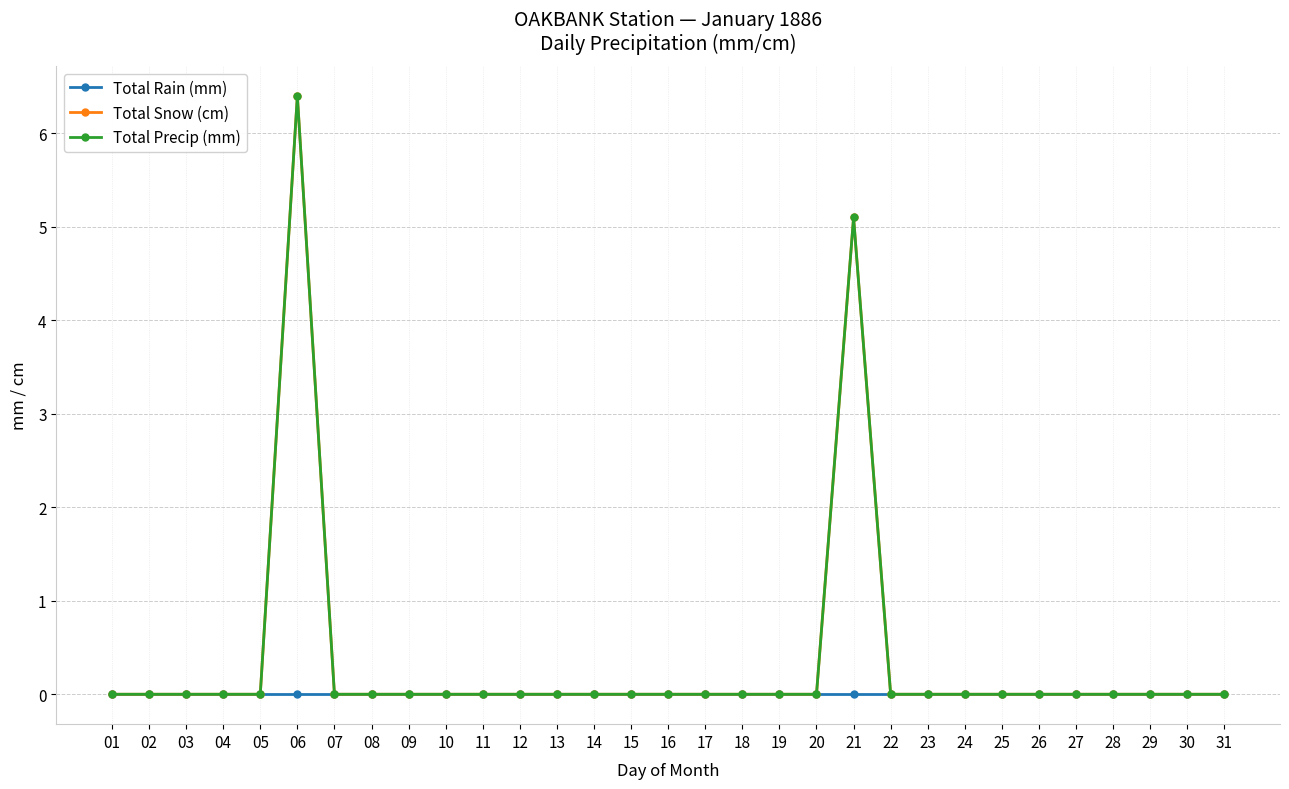

Does the chart have visible grid lines?

Yes